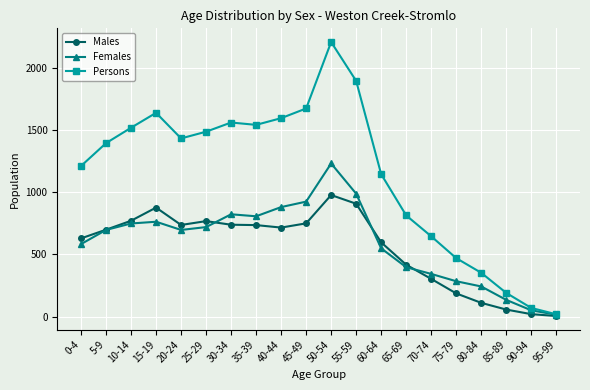

Is this an area chart (filled region under the line)?

No